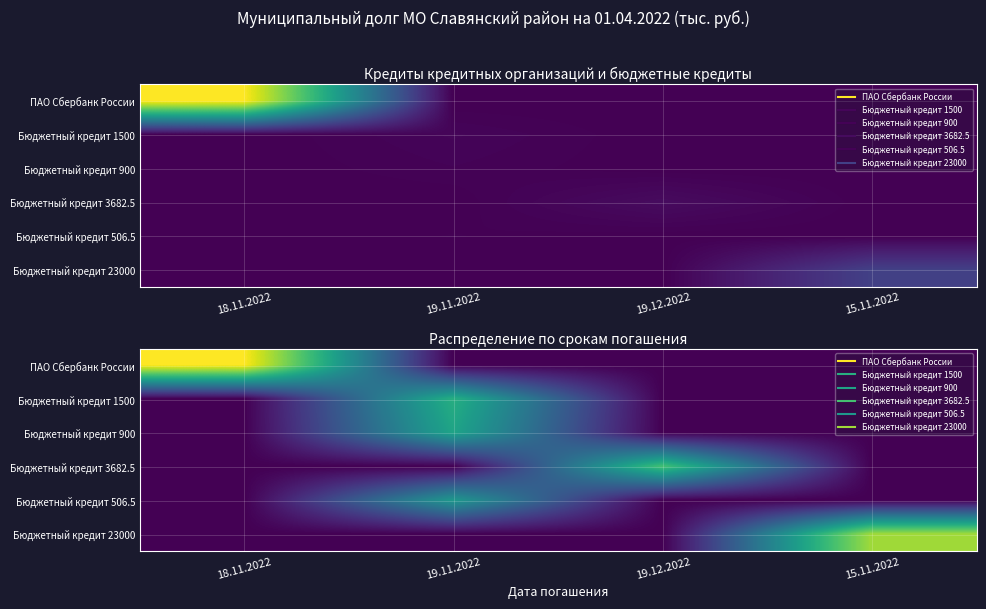

Which has a higher value, 19.11.2022 or 19.12.2022?

19.11.2022